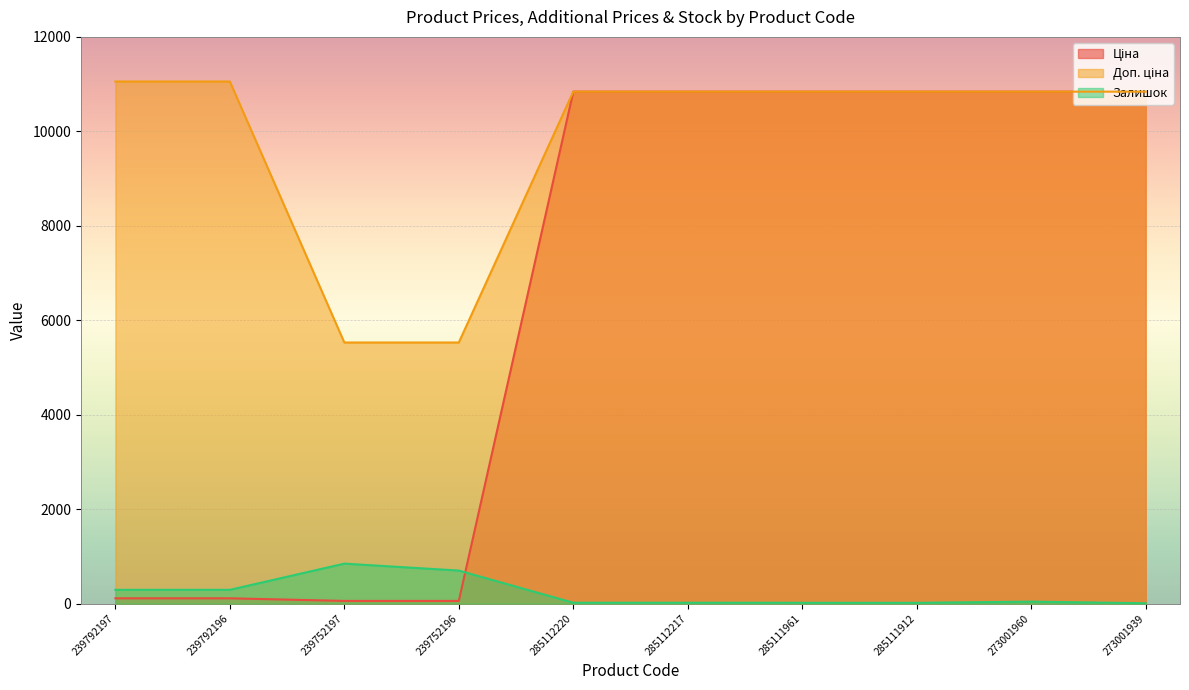

Where is the first local maximum for Залишок?

239752197